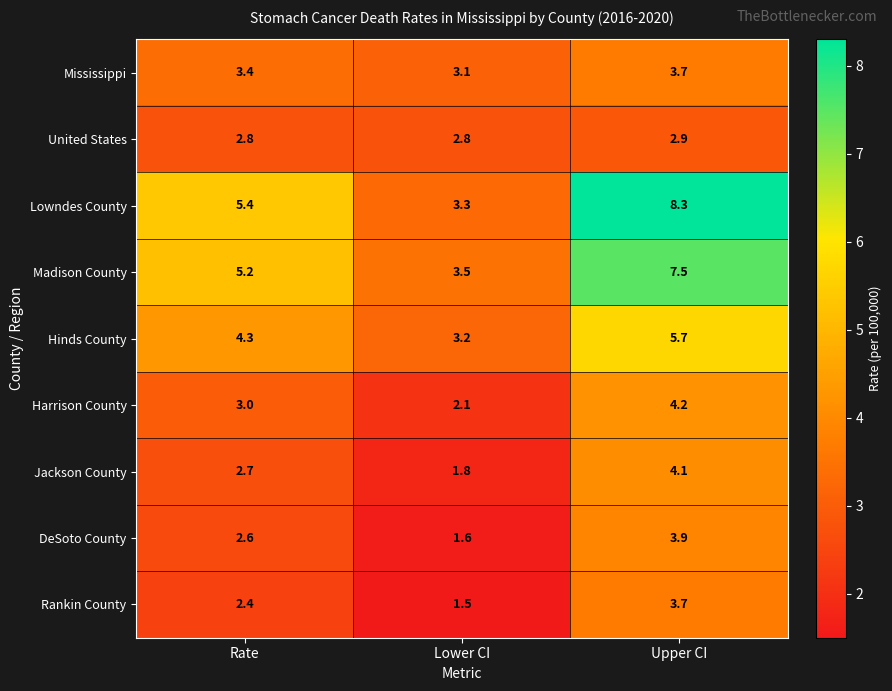

What value does the Harrison County series have at Rate?

3.0